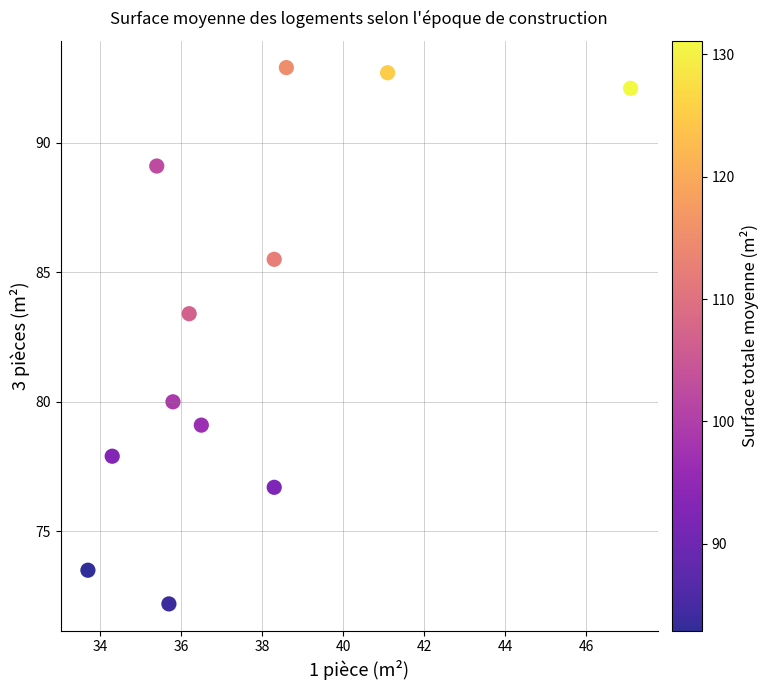

What is the range of Y values (max minus min)?

20.7